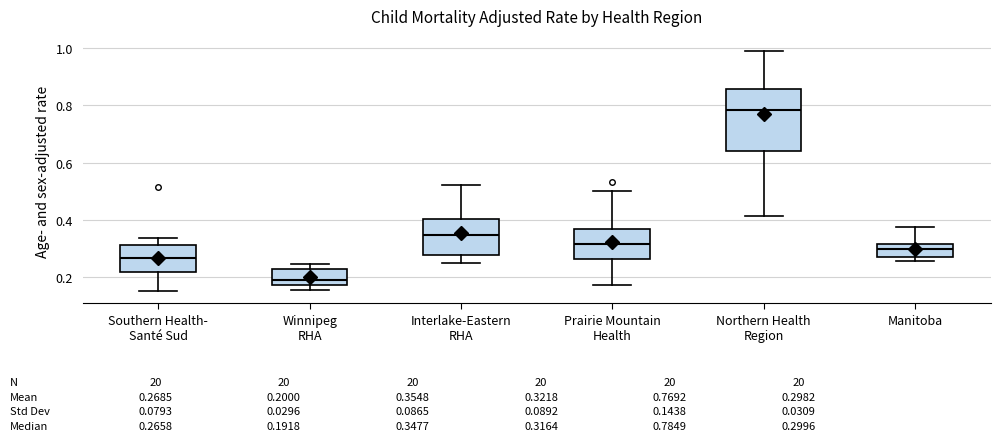

Which box is the tallest, from its lower edge to its upper edge?

Northern Health Region